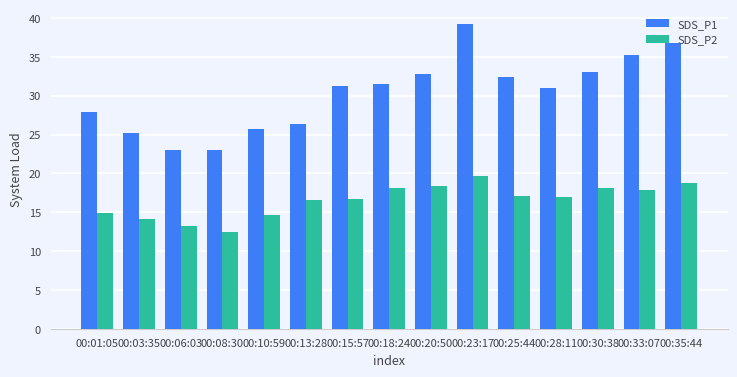

Between 00:08:30 and 00:15:57, which series saw the biggest shift?

SDS_P1